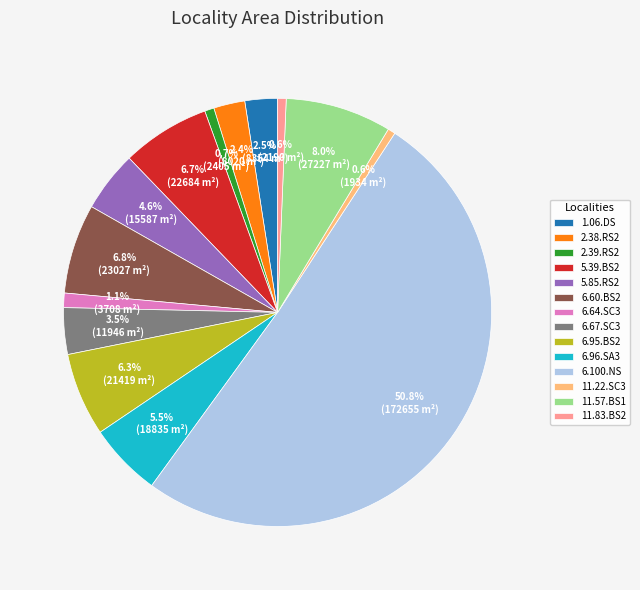

Which has a higher value, 11.22.SC3 or 5.85.RS2?

5.85.RS2